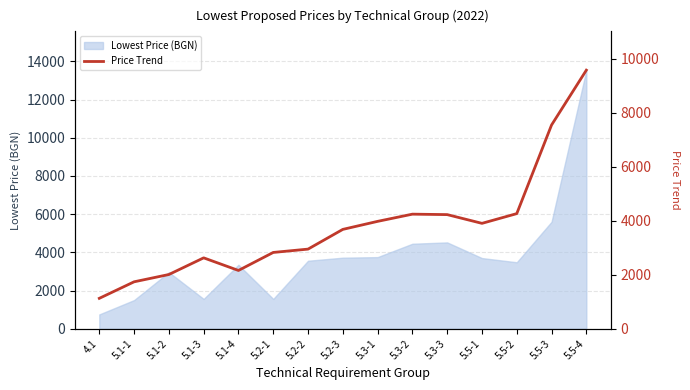

Reading right to left, what are all the values shown in this chart?

5.5-4=9568.5	5.5-3=7539.0	5.5-2=4260.0	5.5-1=3900.0	5.3-3=4223.3	5.3-2=4240.0	5.3-1=3973.3	5.2-3=3676.7	5.2-2=2946.7	5.2-1=2823.3	5.1-4=2156.7	5.1-3=2623.3	5.1-2=2006.7	5.1-1=1736.7	4.1=1125.0